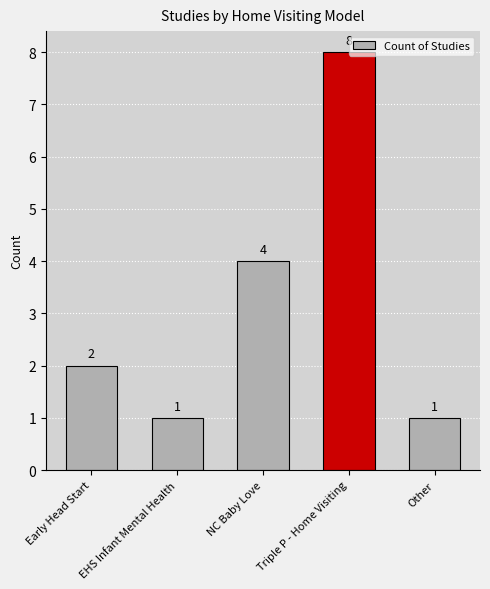

Reading left to right, list all the values displayed in this chart.

2	1	4	8	1